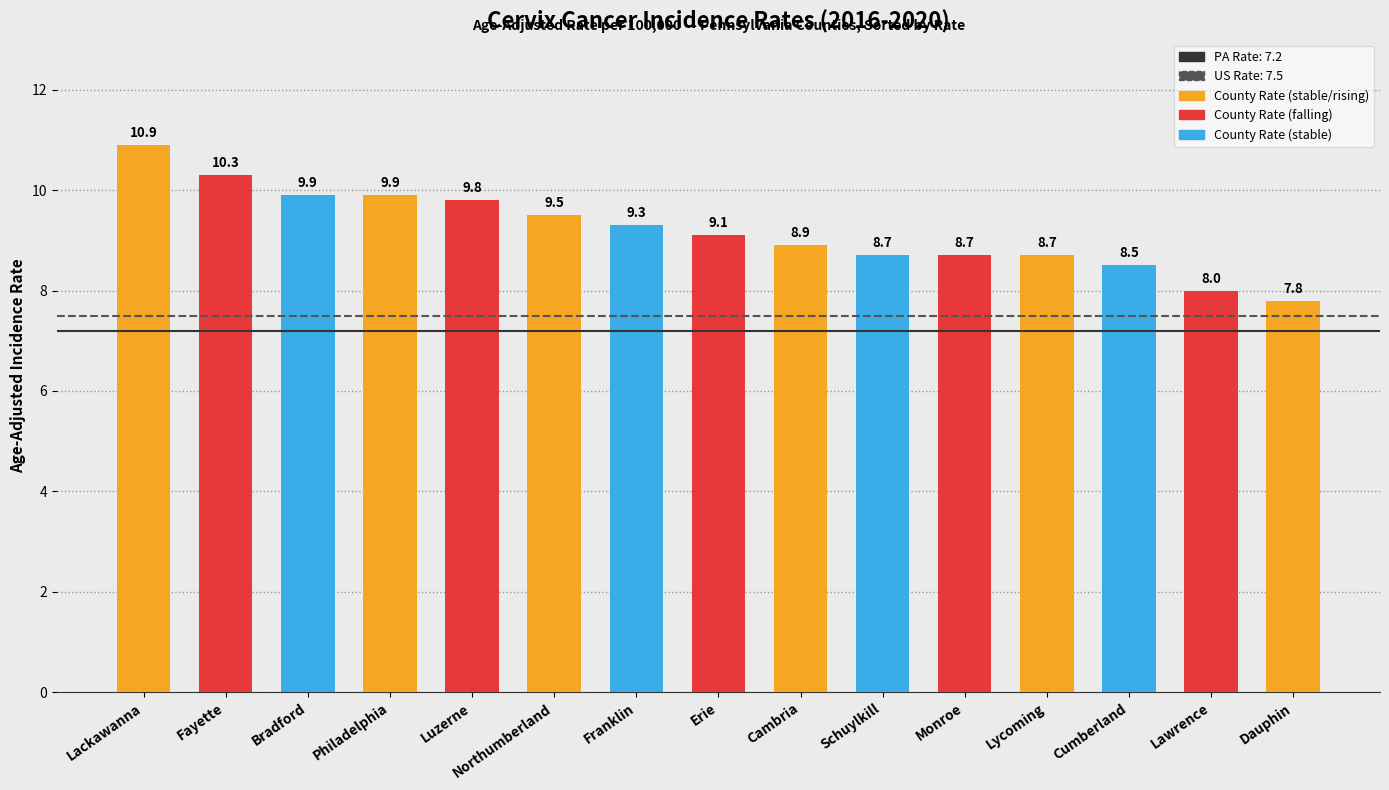

Is it true that the value at Philadelphia is 6.9?

False